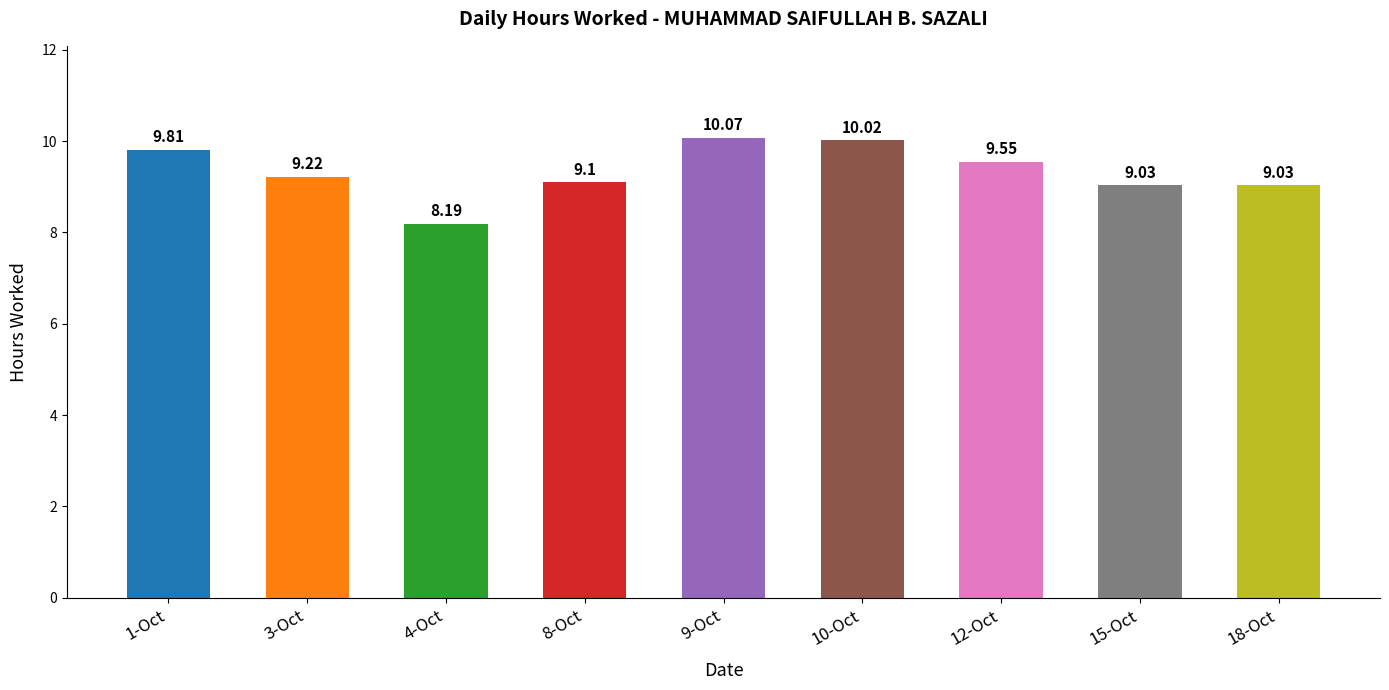

What is the sum of all values?

84.0